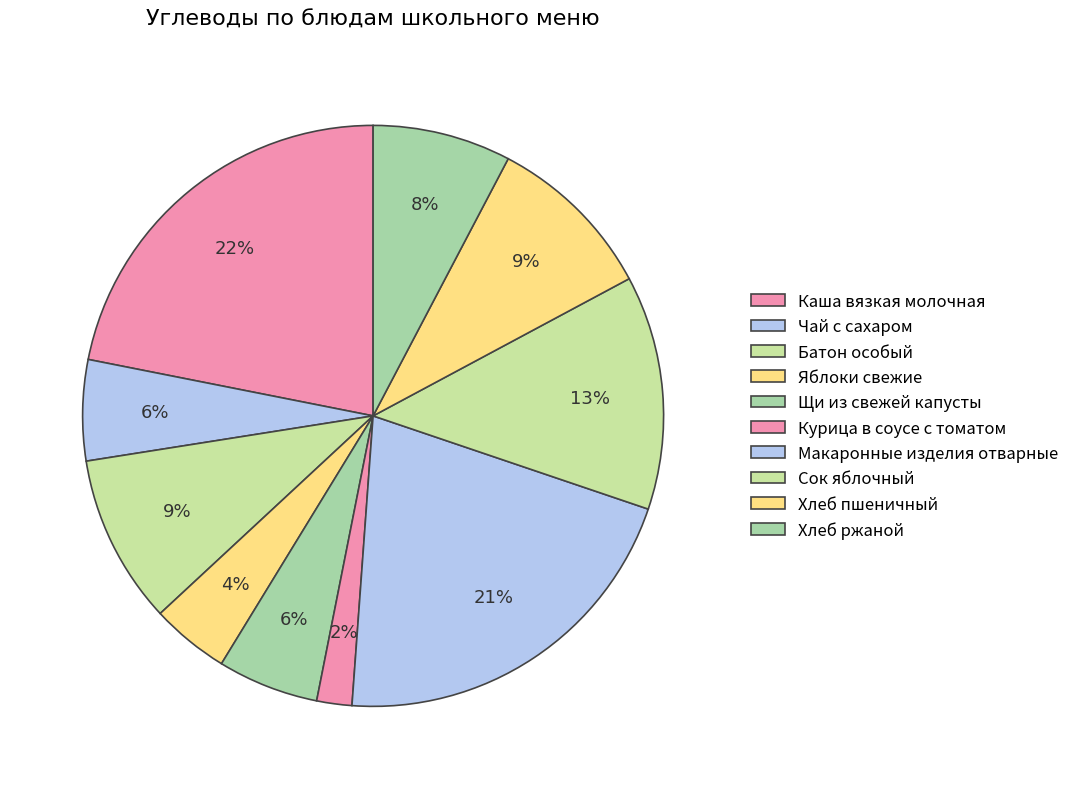

True or false: Батон особый accounts for 9% of the total.

True